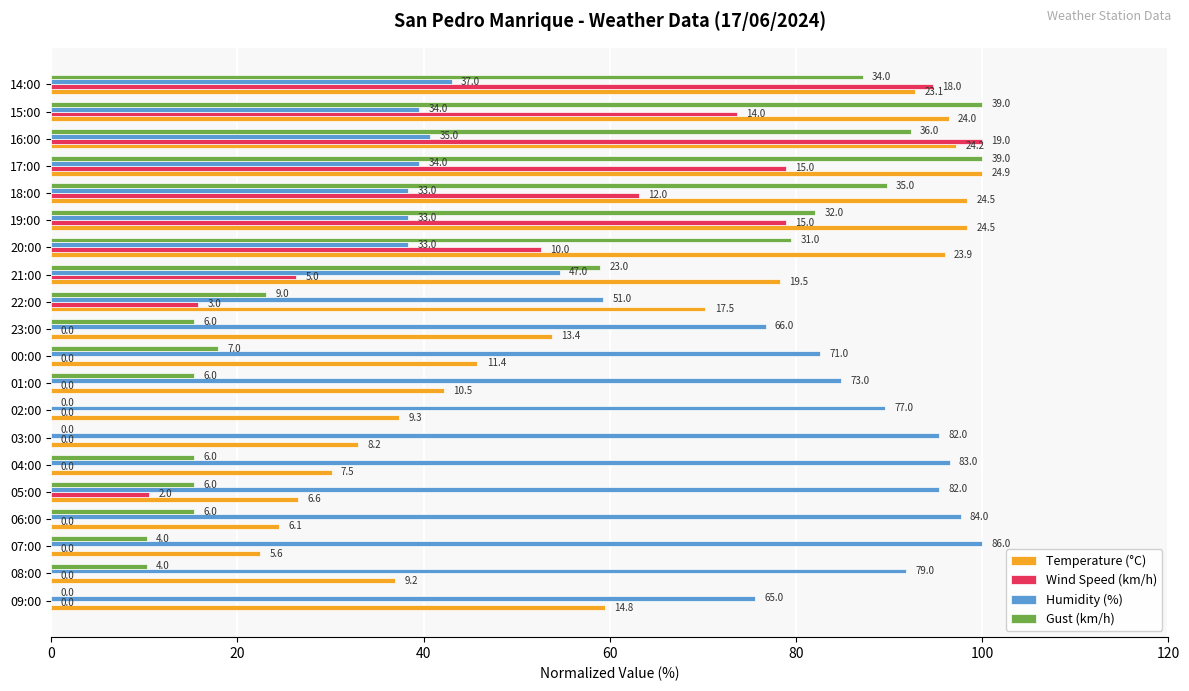

What position from the right is 21:00?

8